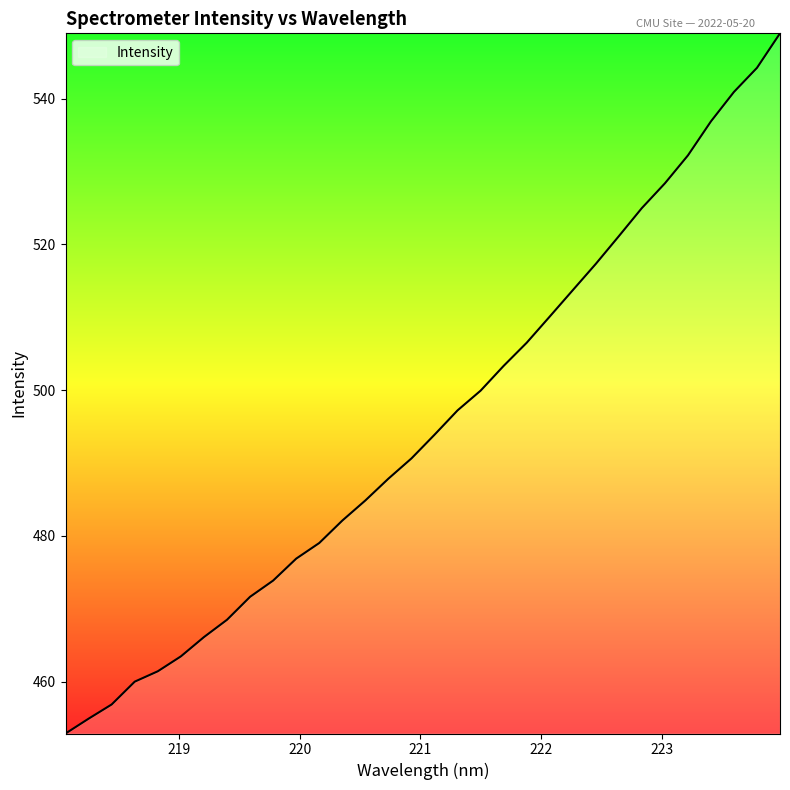

What is the maximum value shown in the chart?

549.0